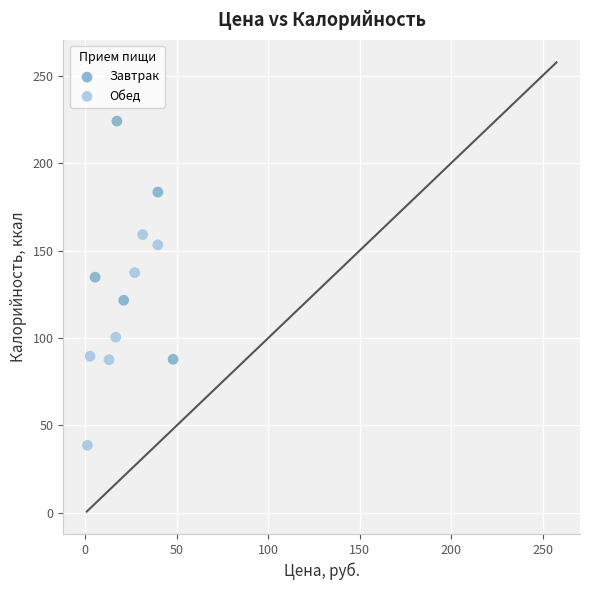

Which series reaches the minimum Y coordinate?

Обед